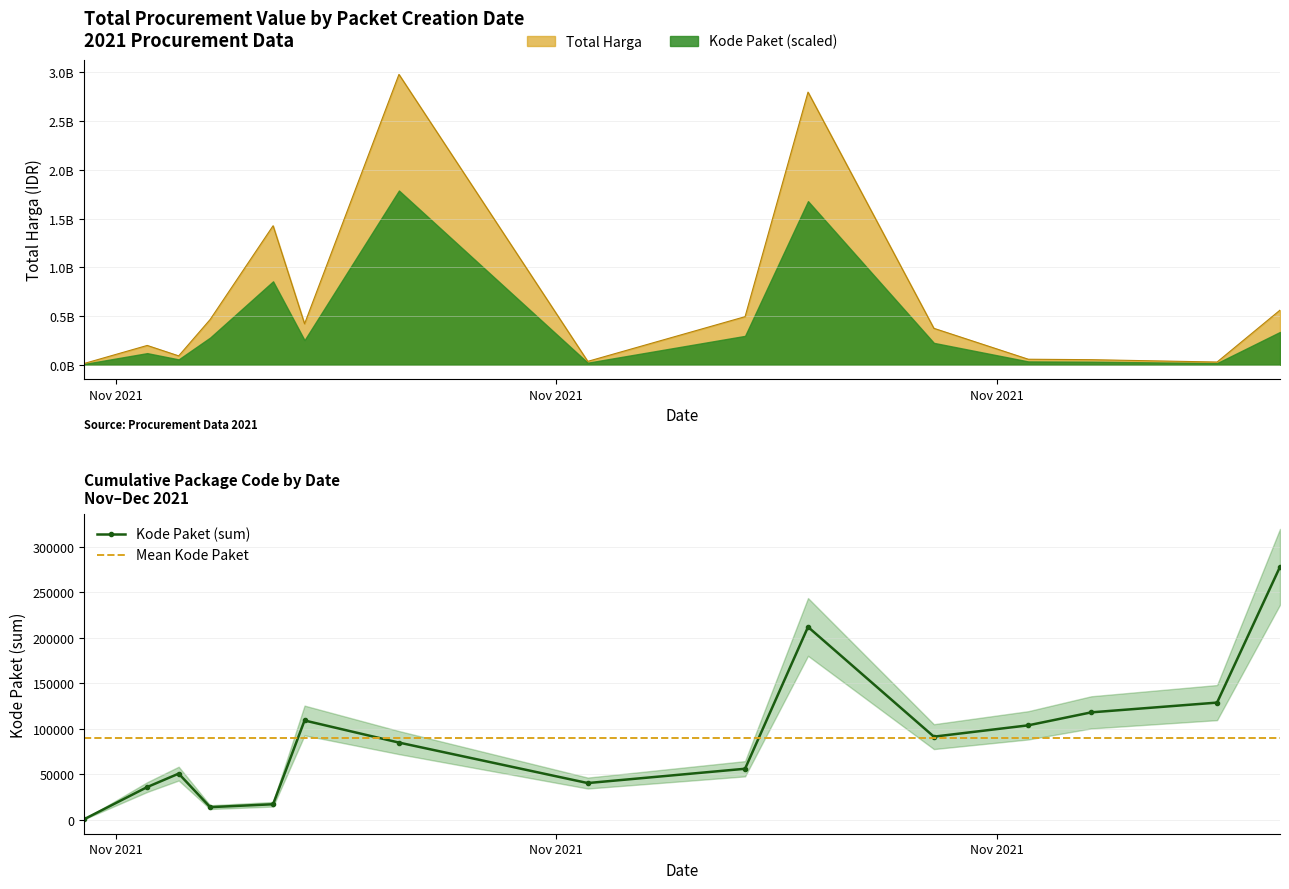

At which category is the sum across all series the highest?

2021-11-11